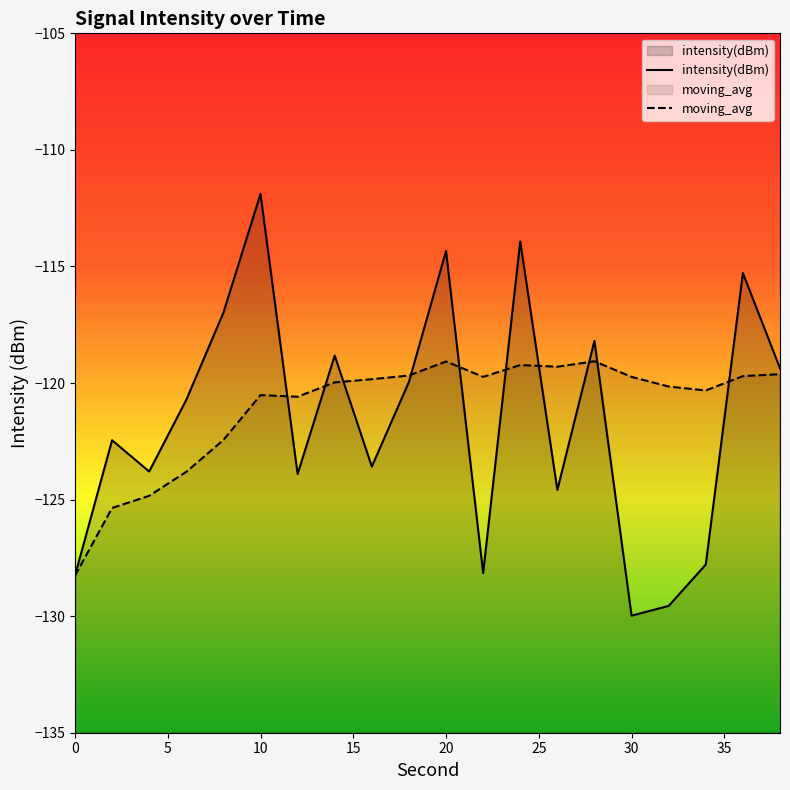

What is the difference between the moving_avg values at 0 and 32?

8.1